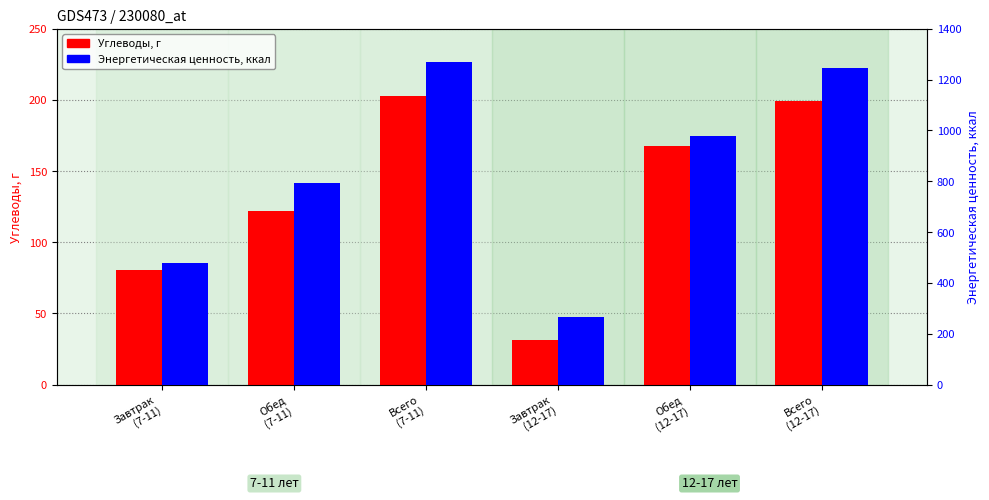

List the series in order of their overall mean, lowest first.

Углеводы, г, Энергетическая ценность, ккал